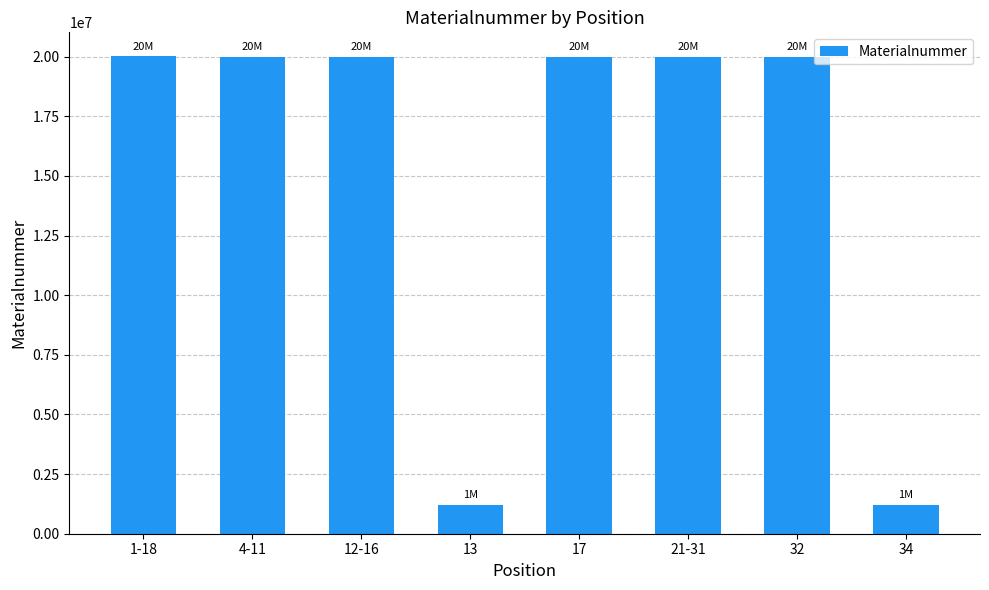

What is the label of the 1st bar from the left?

1-18